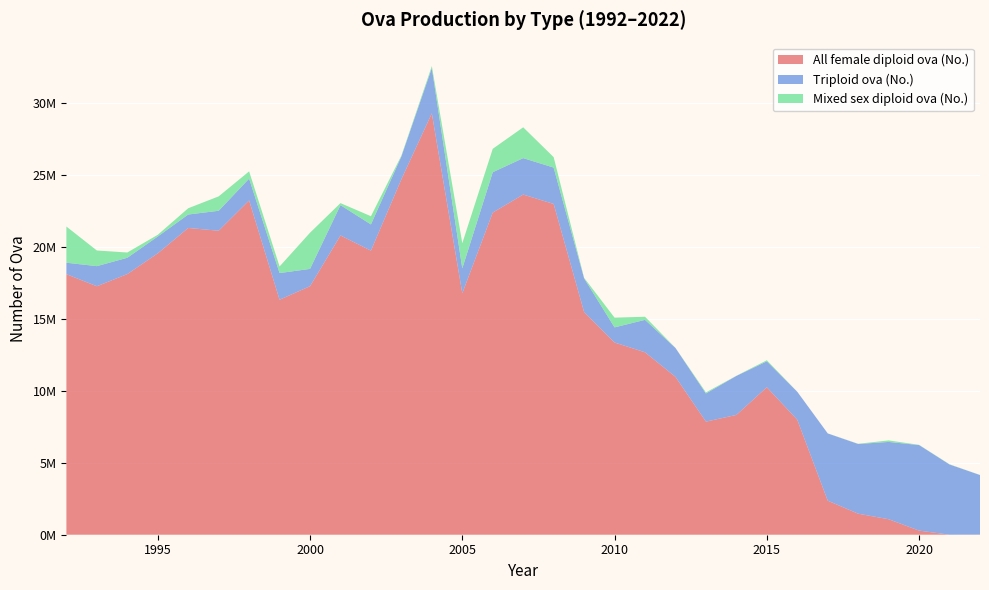

Reading right to left, transcribe all the data shown in this chart.

All female diploid ova (No.): 2022=8000	2021=2000	2020=286000	2019=1077000	2018=1460000	2017=2366000	2016=7986000	2015=10245000	2014=8321000	2013=7857000	2012=10967000	2011=12673000	2010=13352000	2009=15469000	2008=22978000	2007=23630000	2006=22378000	2005=16773000	2004=29272000	2003=24692000	2002=19733000	2001=20788000	2000=17264000	1999=16324000	1998=23222000	1997=21117000	1996=21308000	1995=19546000	1994=18105000	1993=17261000	1992=18099000
Triploid ova (No.): 2022=4138000	2021=4877000	2020=5943000	2019=5369000	2018=4843000	2017=4670000	2016=1943000	2015=1800000	2014=2710000	2013=1955000	2012=2005000	2011=2254000	2010=1052000	2009=2341000	2008=2526000	2007=2531000	2006=2804000	2005=1729000	2004=3146000	2003=1586000	2002=1822000	2001=2107000	2000=1202000	1999=1853000	1998=1515000	1997=1386000	1996=935000	1995=1170000	1994=1134000	1993=1396000	1992=796000
Mixed sex diploid ova (No.): 2022=5000	2021=15000	2020=15000	2019=105000	2018=15000	2017=5000	2016=5000	2015=76000	2014=9000	2013=77000	2012=7000	2011=215000	2010=675000	2009=35000	2008=725000	2007=2140000	2006=1626000	2005=1745000	2004=138000	2003=60000	2002=570000	2001=140000	2000=2513000	1999=456000	1998=504000	1997=1000000	1996=435000	1995=119000	1994=365000	1993=1087000	1992=2513000